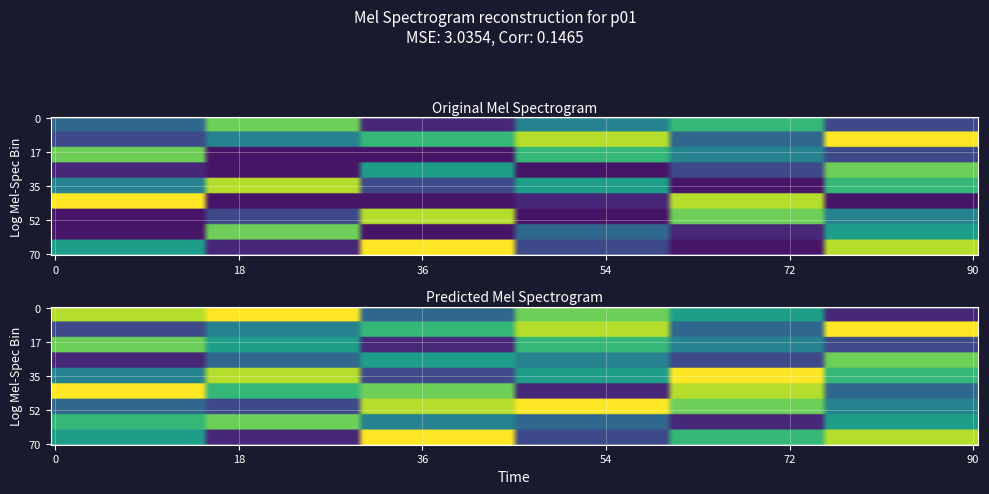

Rank the series at 2 from highest to lowest value.

r8, r6, r1, r3, r4, r0, r2, r5, r7